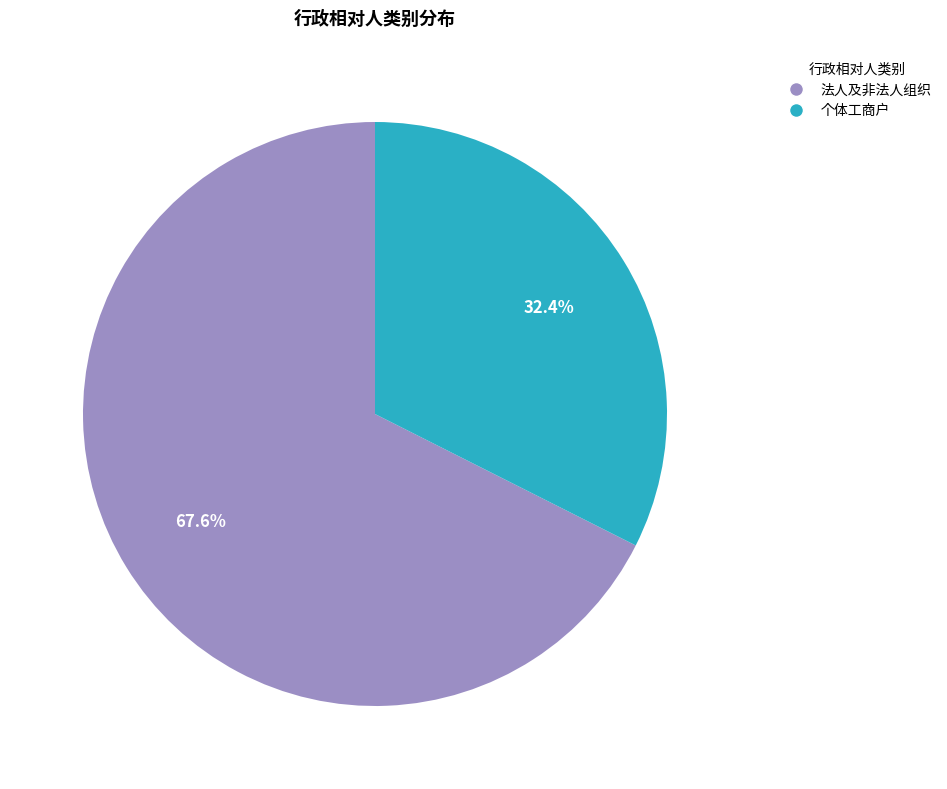

How many segments does this pie chart have?

2